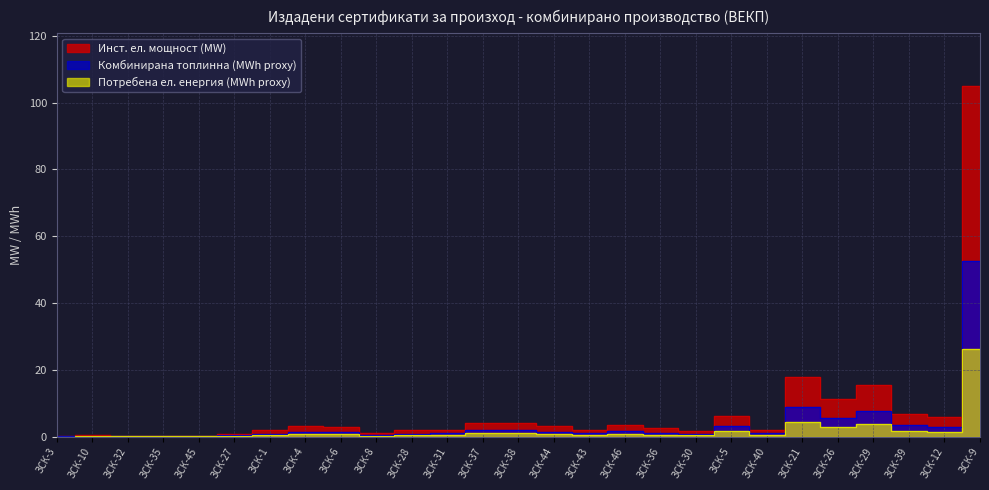

List the series in order of their overall mean, highest first.

Инст. ел. мощност (MW), Комбинирана топлинна (MWh proxy), Потребена ел. енергия (MWh proxy)